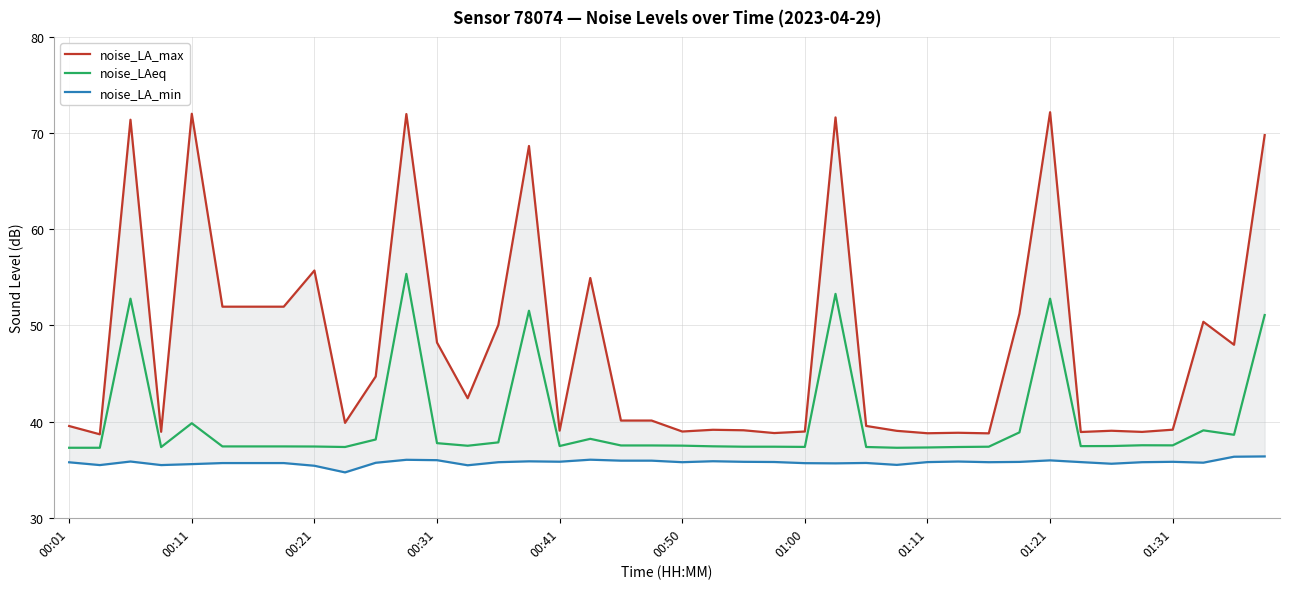

Is the value of noise_LAeq at 10 greater than the value of noise_LA_min at 17?

Yes